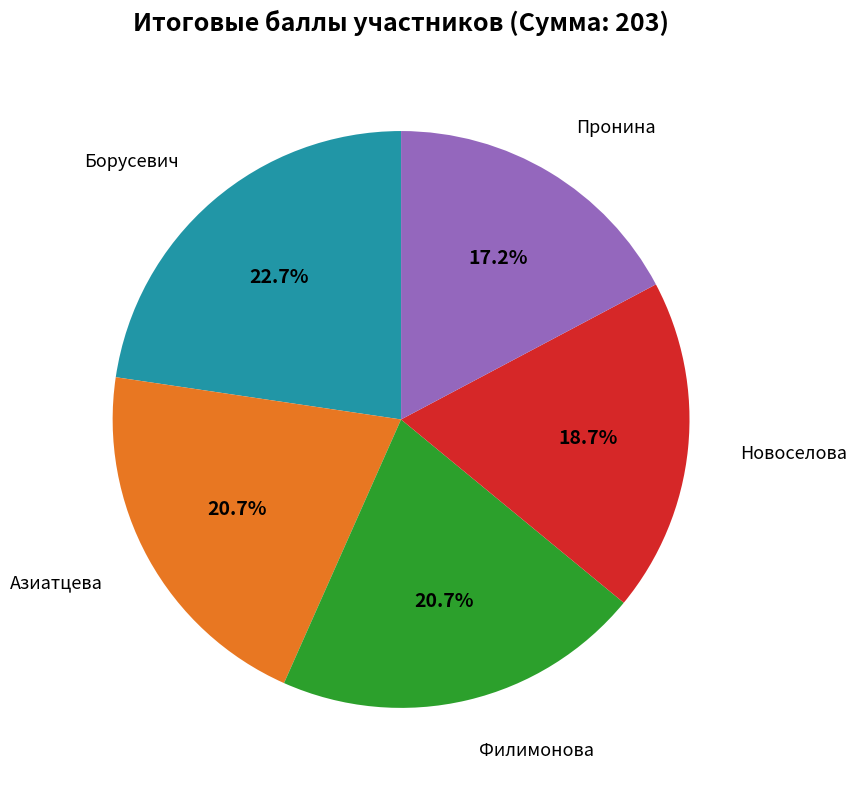

Is there a majority slice in this chart?

No